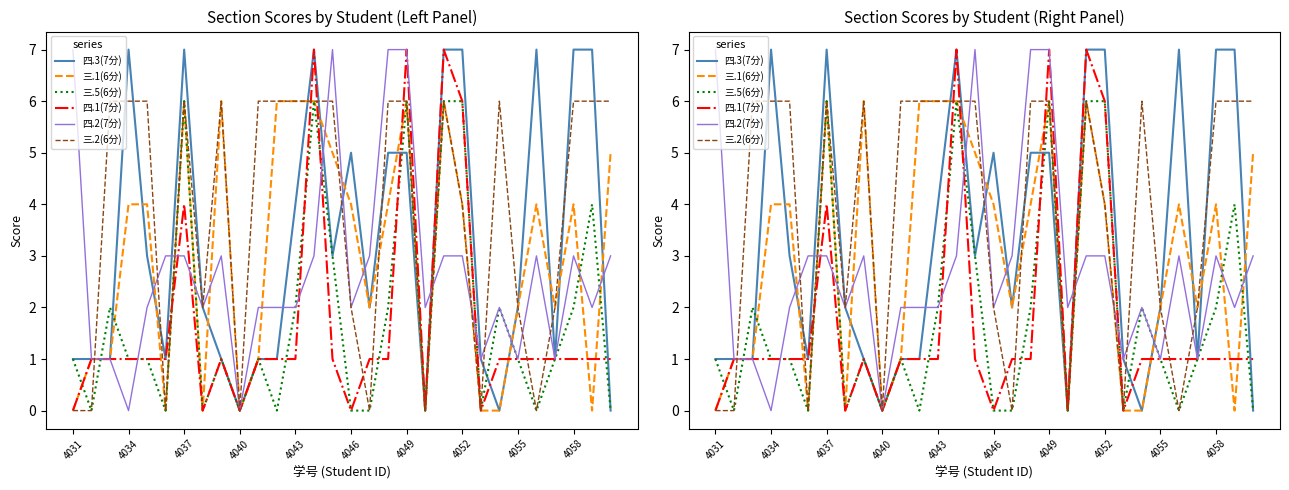

At which label does 四.2(7分) reach its minimum?

4034